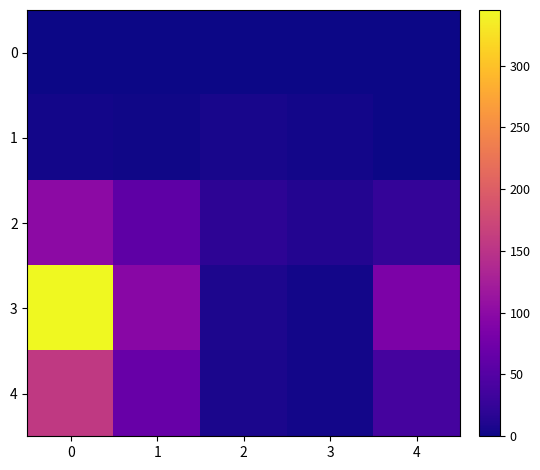

What is the greatest value displayed?

345